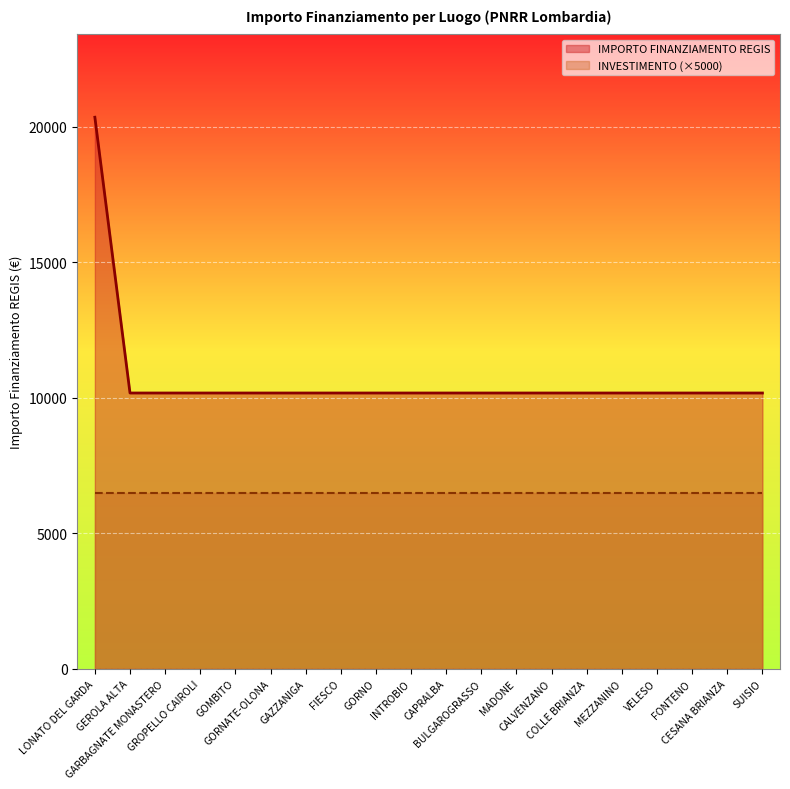

What is the minimum value shown in the chart?

6500